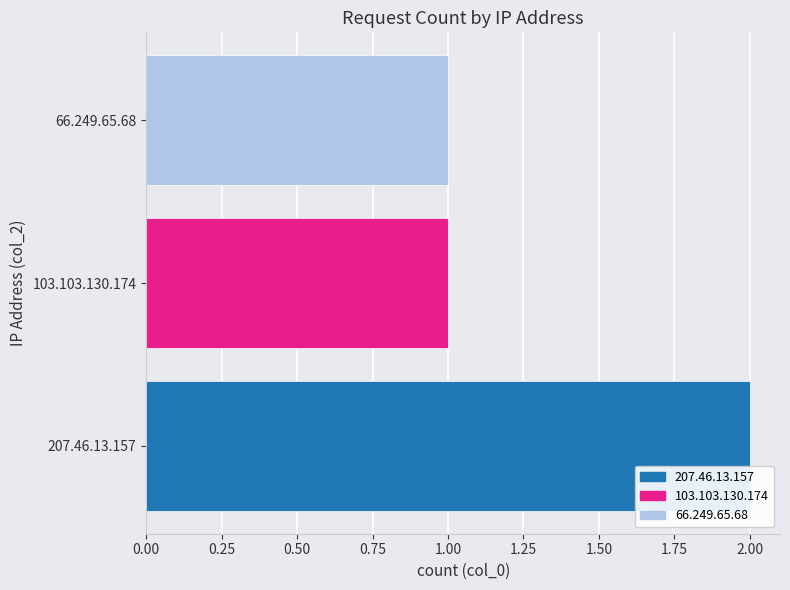

How many series are shown in this chart?

1